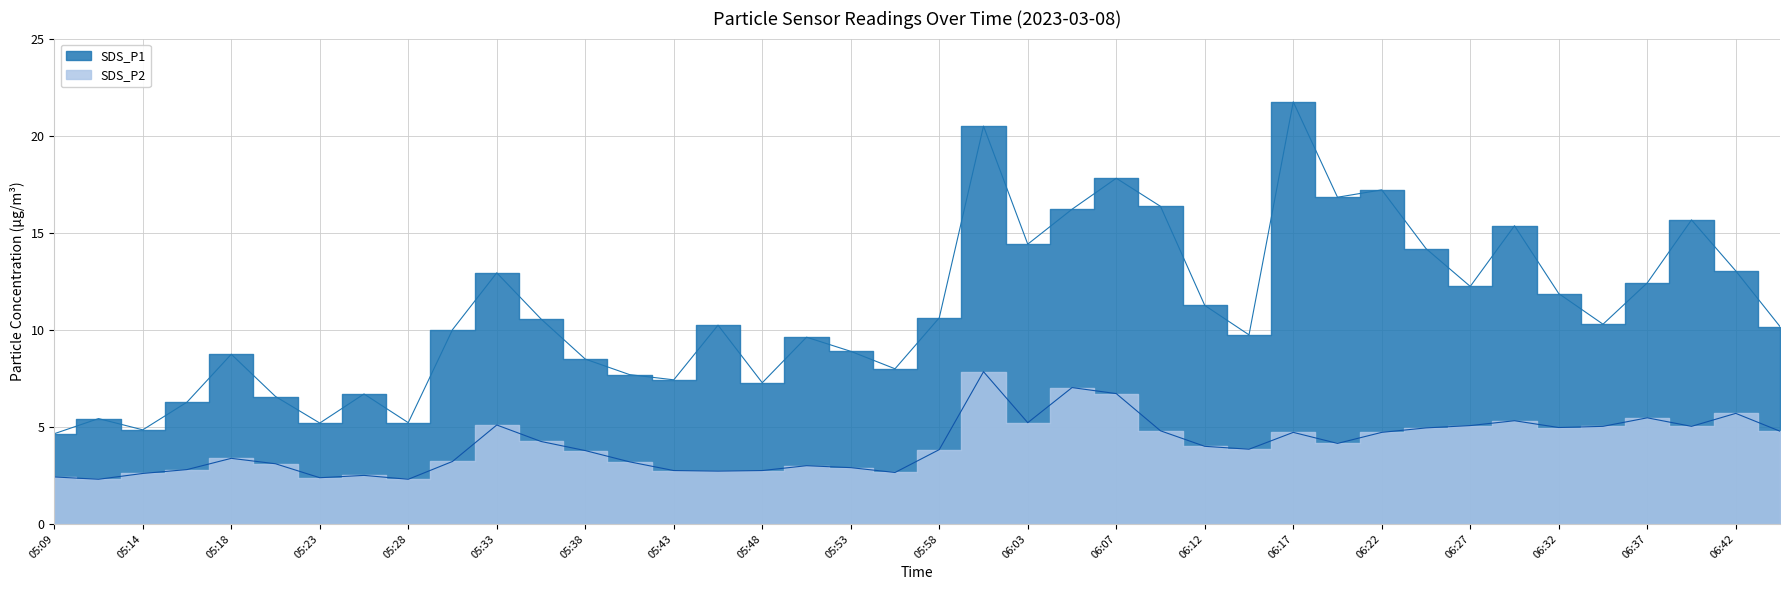

Where is SDS_P1 nearest to the value 13?

05:33